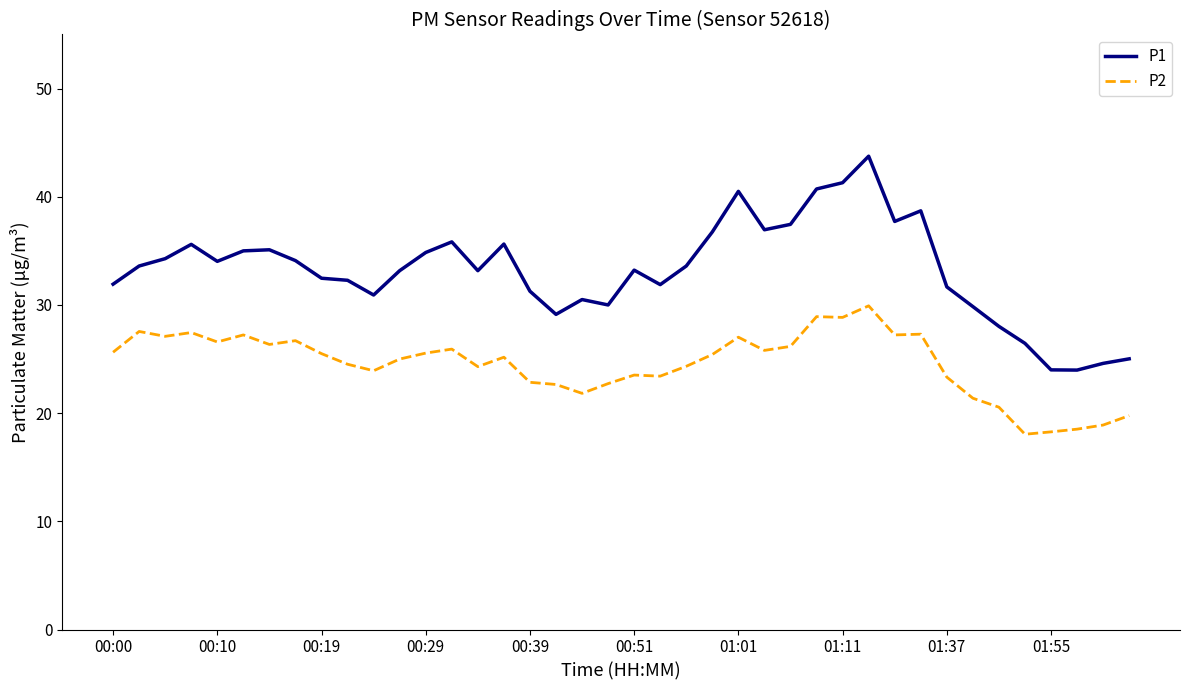

What is the average value of the P2 series?

24.5